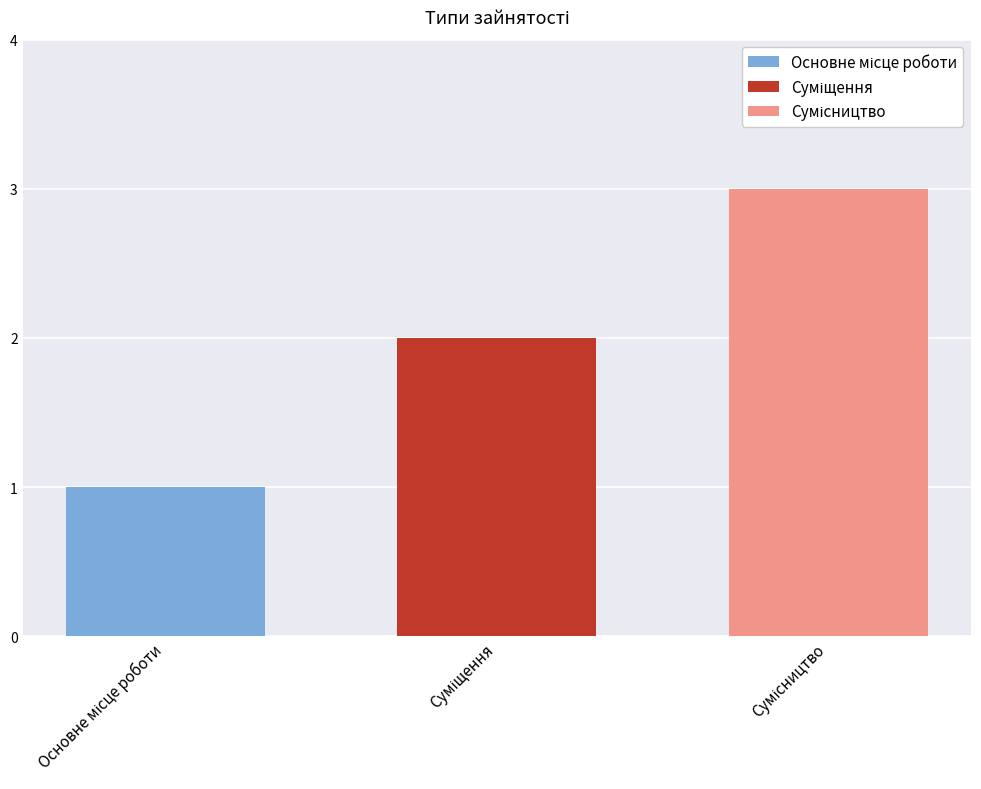

What is the maximum value shown in the chart?

3